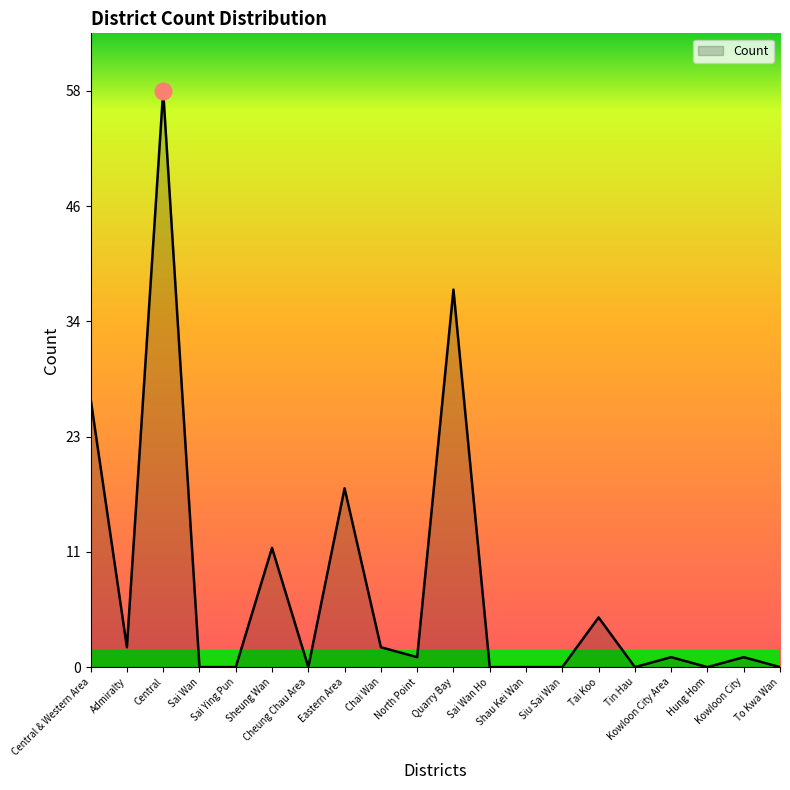

Which category has the lowest value across all series?

Sai Wan